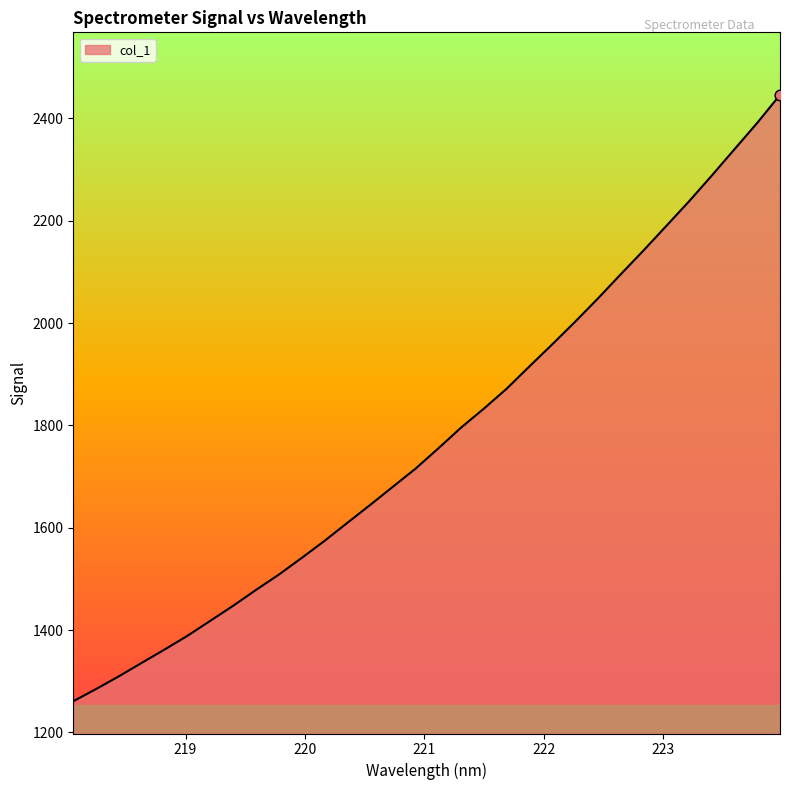

What is the minimum value shown in the chart?

1261.0